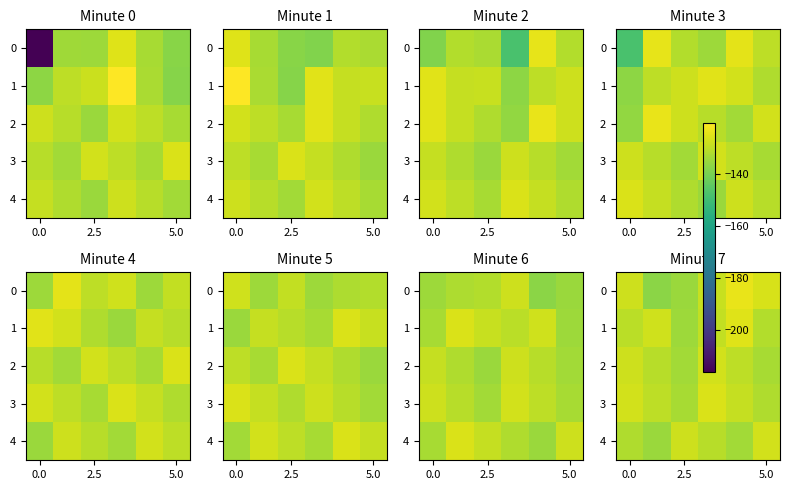

Where does the 4 series first go above -131?

2.5